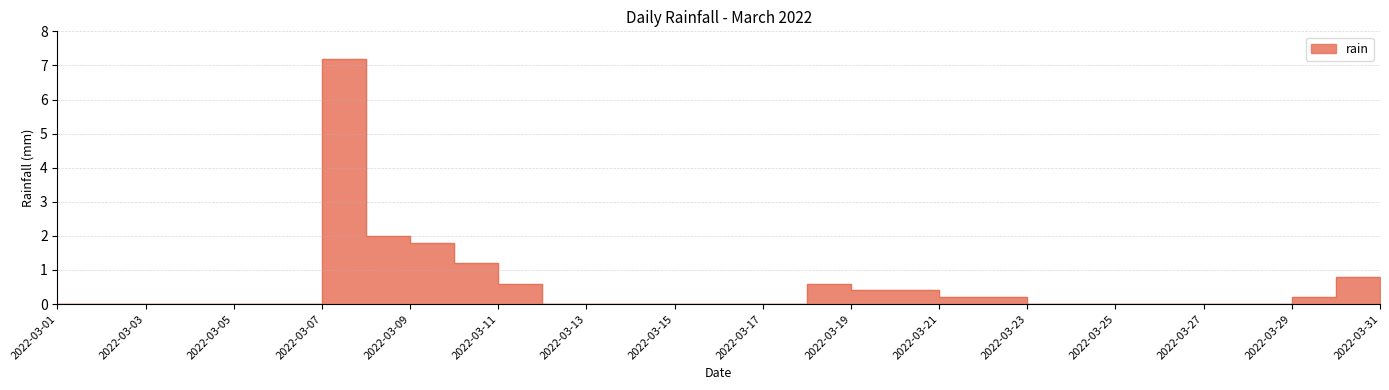

What value does the data have at 2022-03-10?

1.2